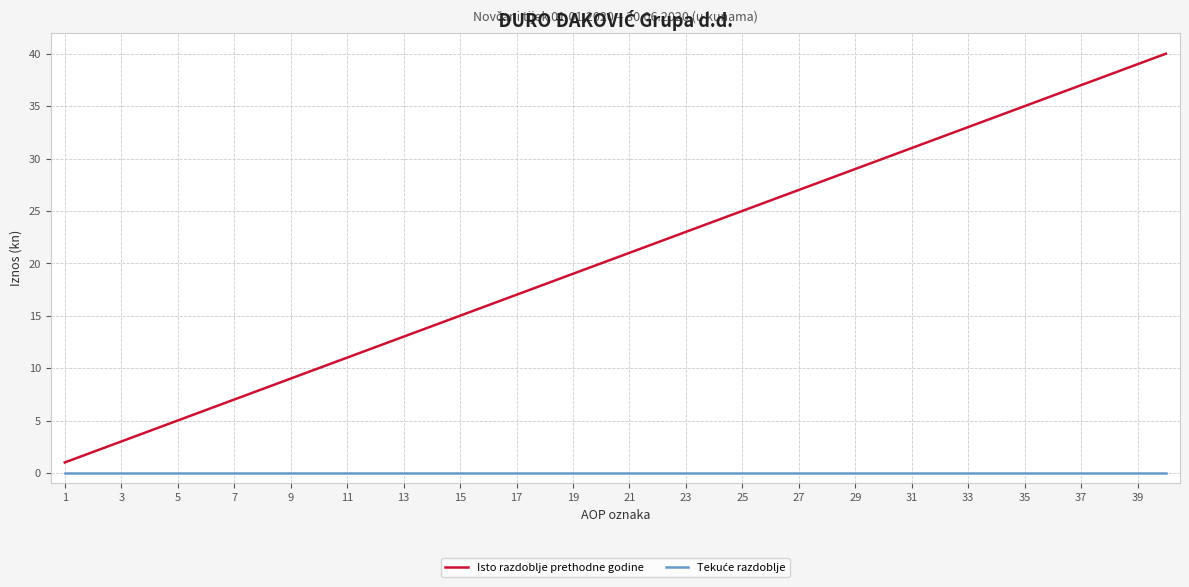

Which series has the widest spread of values?

Isto razdoblje prethodne godine